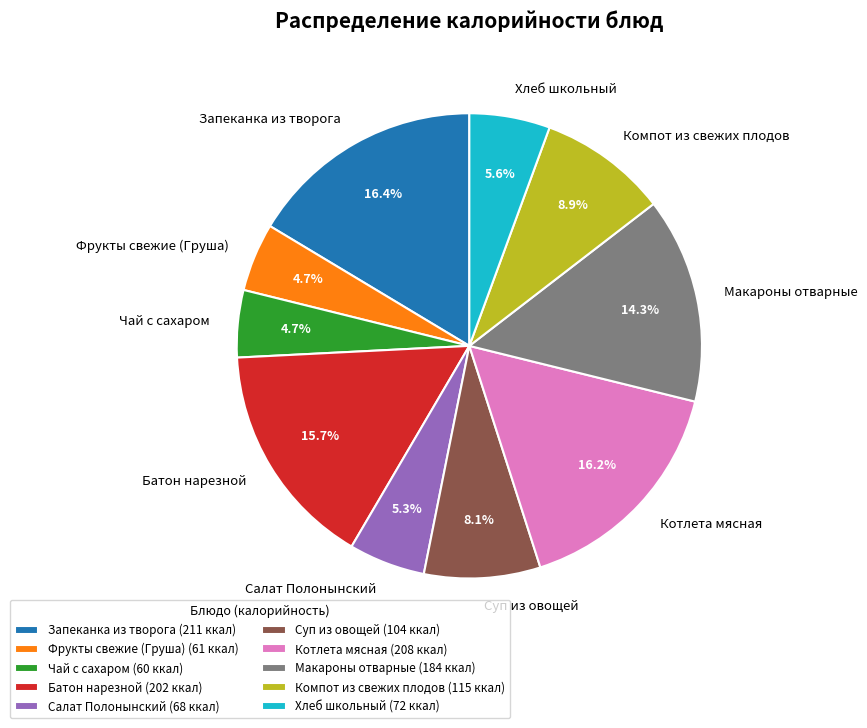

Between Запеканка из творога and Хлеб школьный, which is larger?

Запеканка из творога